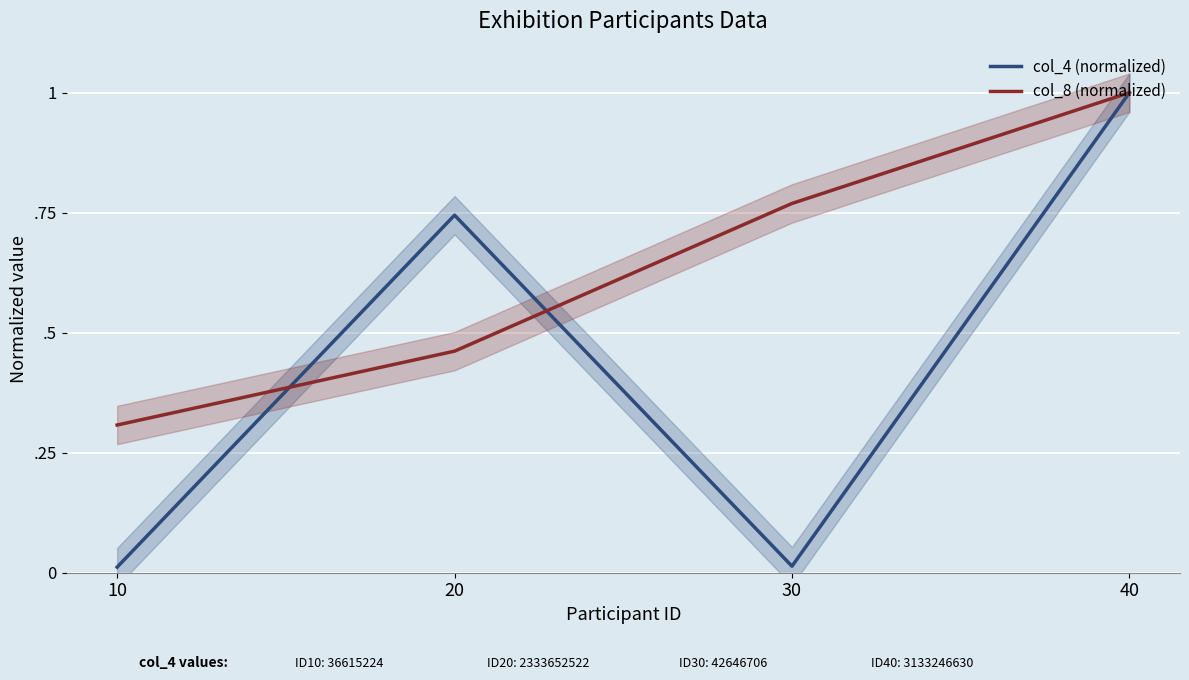

How many lines are shown in the chart?

2